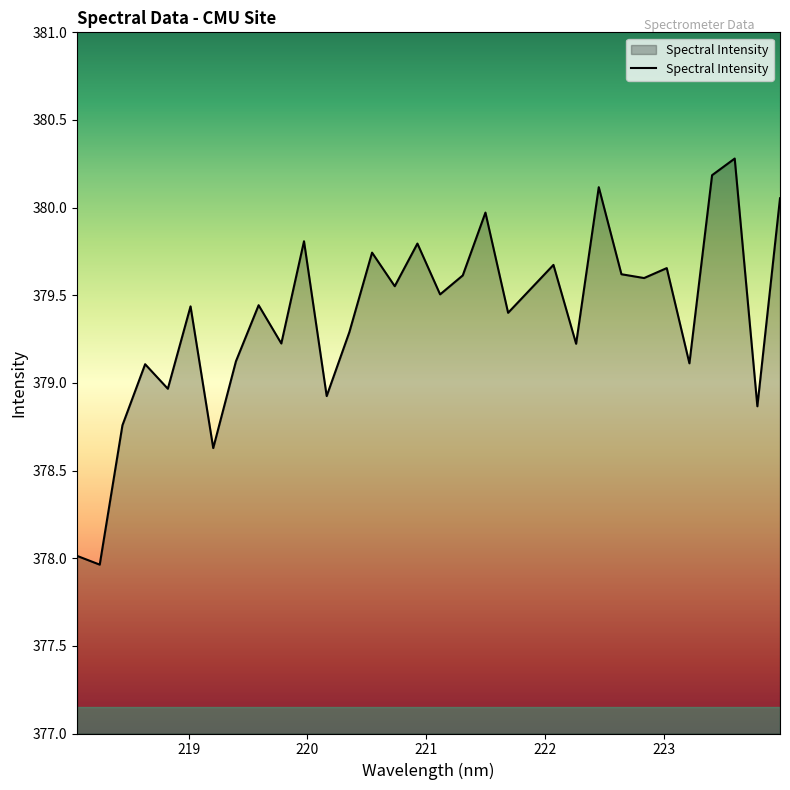

What is the minimum value shown in the chart?

378.0